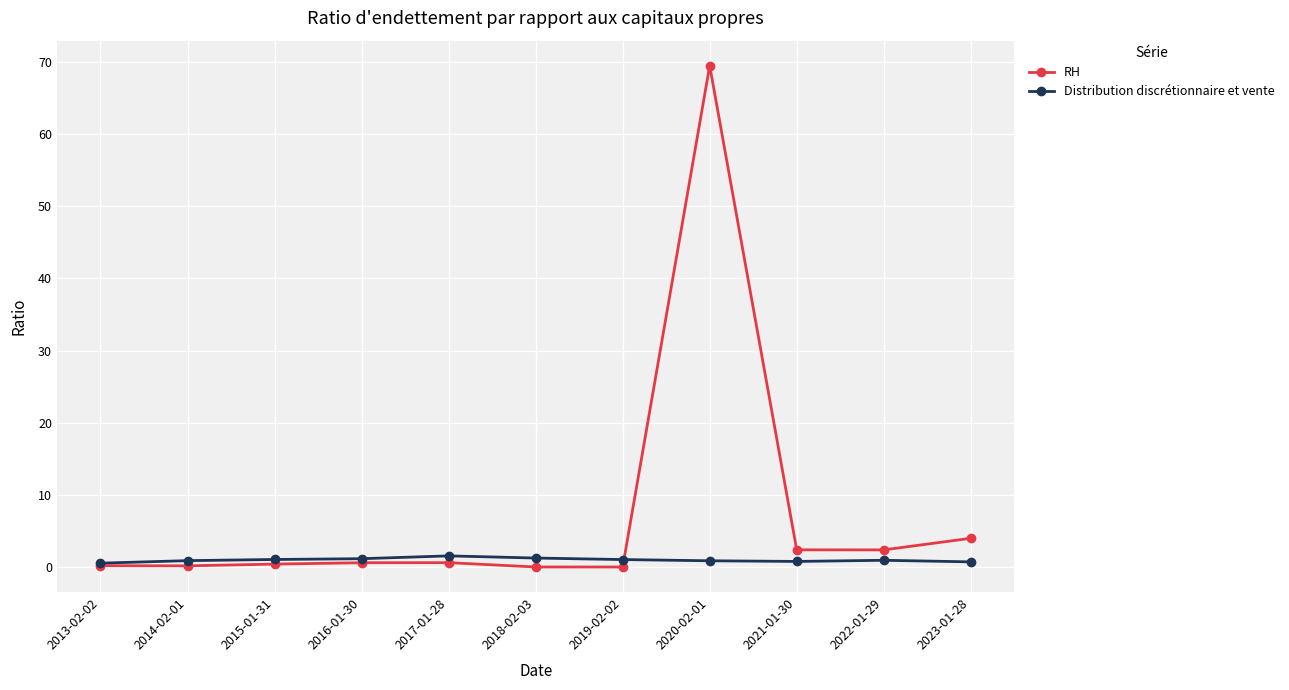

At which category is the sum across all series the highest?

2020-02-01